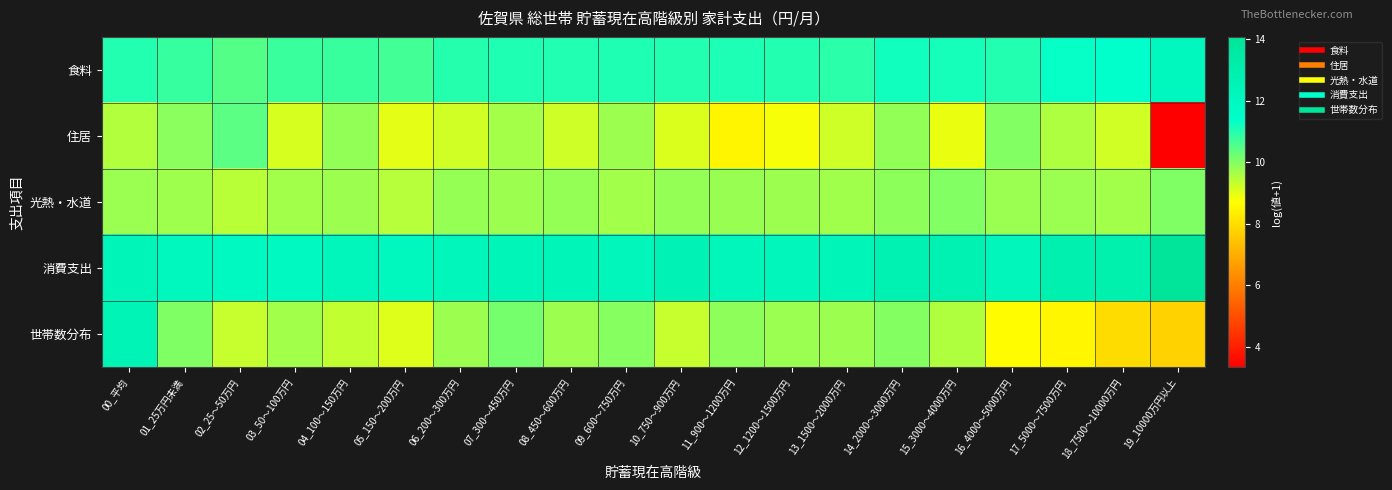

At which category is the sum across all series the highest?

00_平均